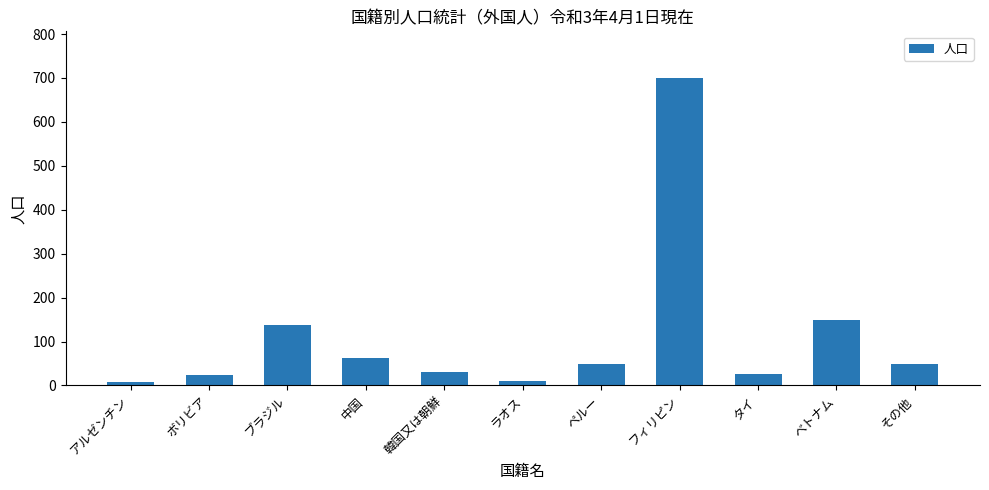

The value at フィリピン is 1145. True or false?

False